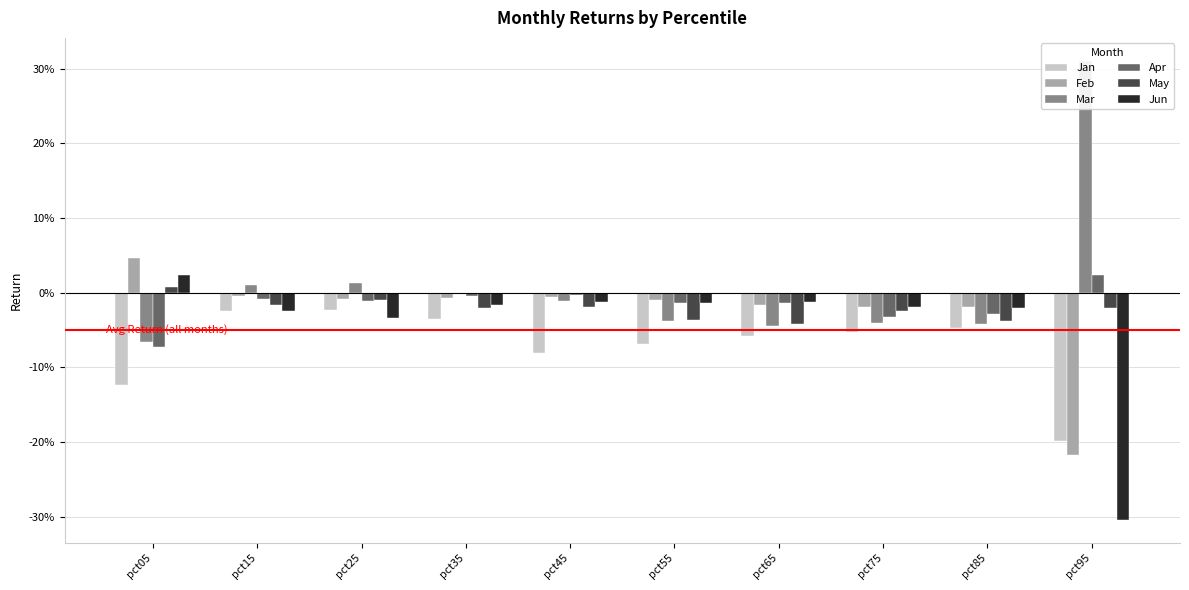

Rank the series at pct55 from lowest to highest value.

Jan, Mar, May, Jun, Apr, Feb